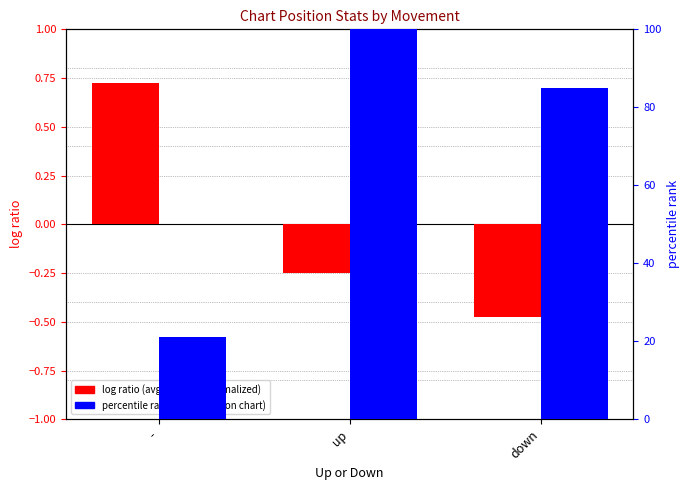

Reading left to right, what are all the values shown in this chart?

log ratio: -=0.7	up=-0.3	down=-0.5
percentile rank within the sample: -=21.2	up=100.0	down=85.0